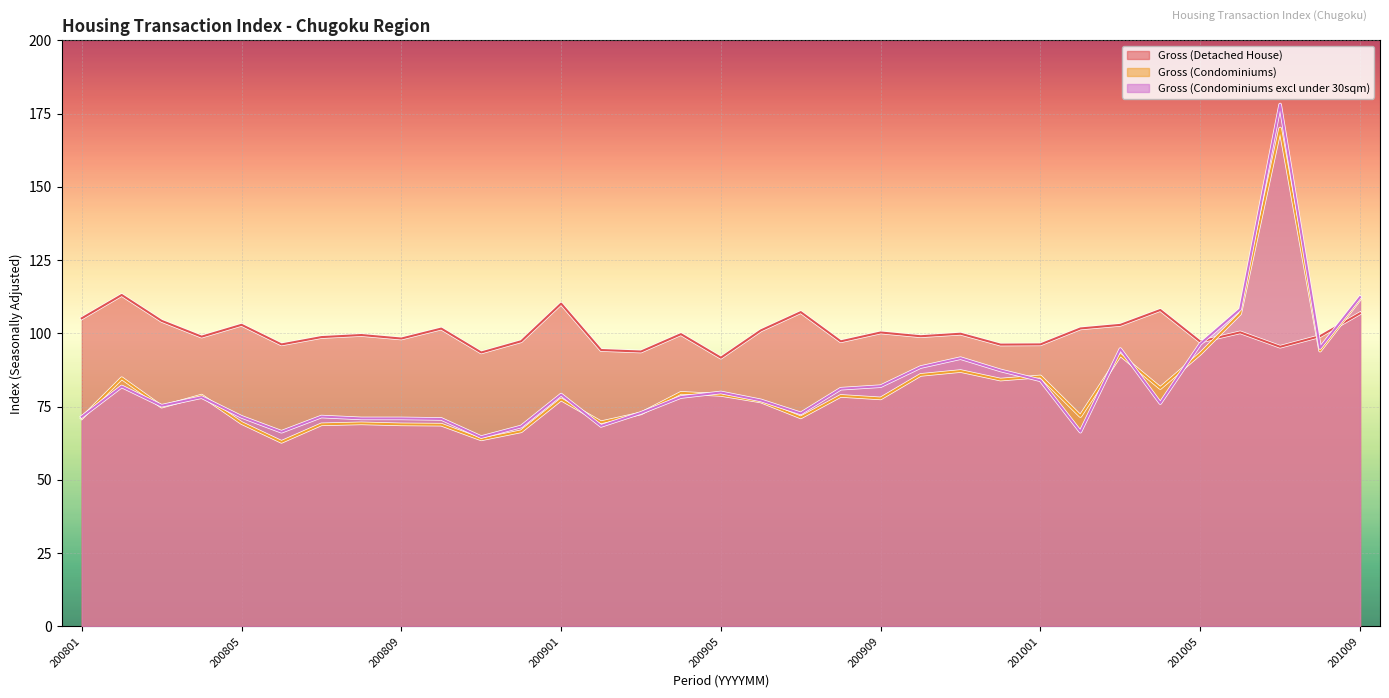

True or false: Gross (Detached House) and Gross (Condominiums) cross at least once.

True